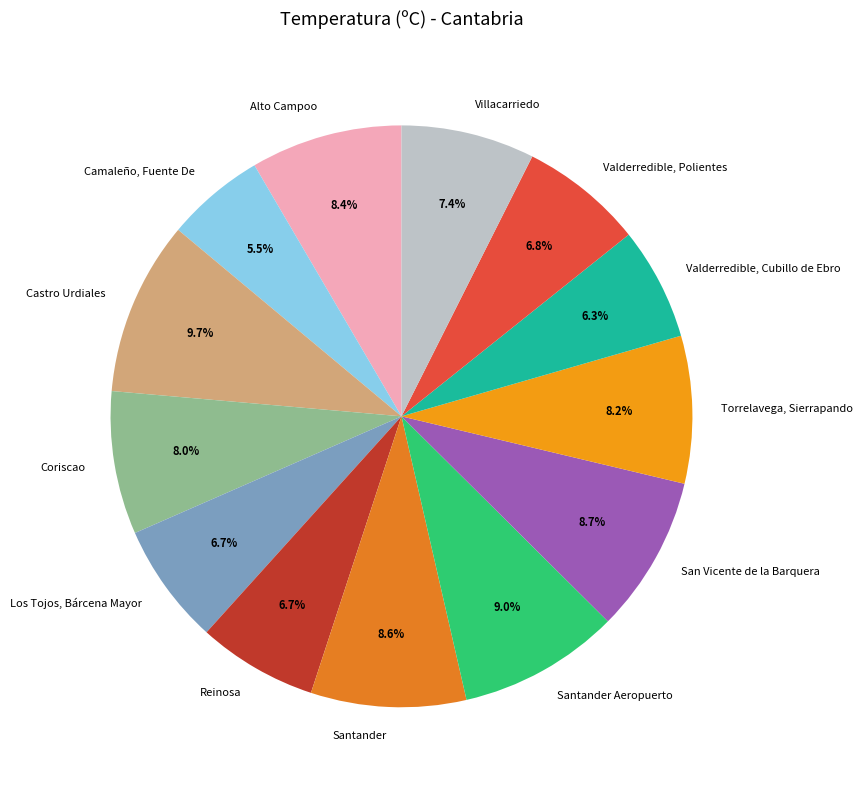

Does Santander Aeropuerto represent more than half of the total?

No